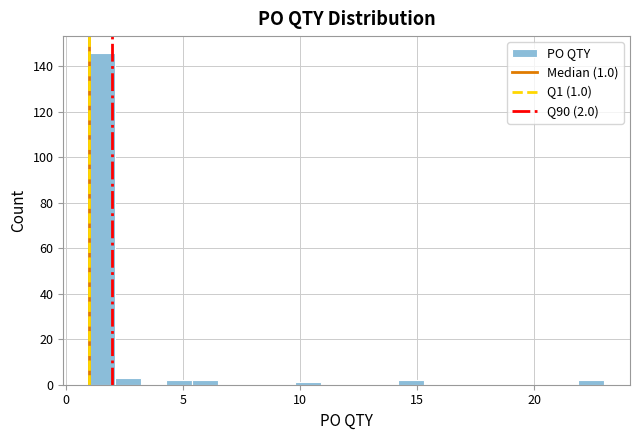

Around what value on the x-axis is the tallest bar? Give the approximate position of its centre, as read against the axis.

1.5